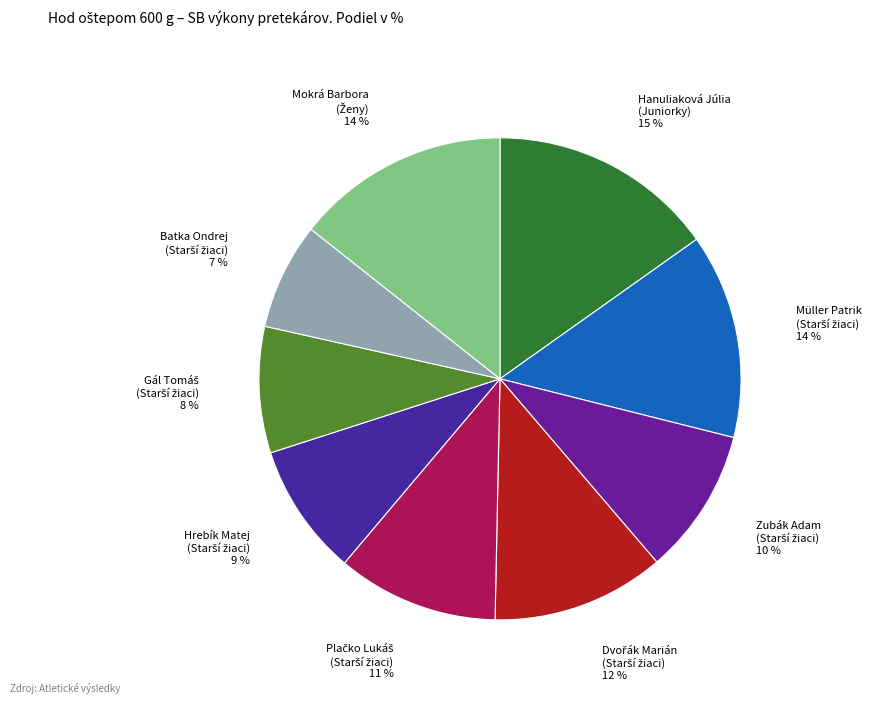

How many segments does this pie chart have?

9